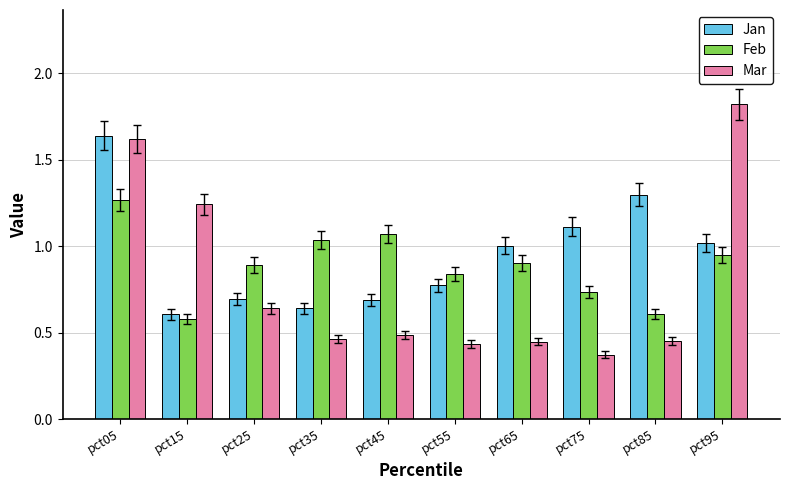

What is the sum of all Jan values?

9.5